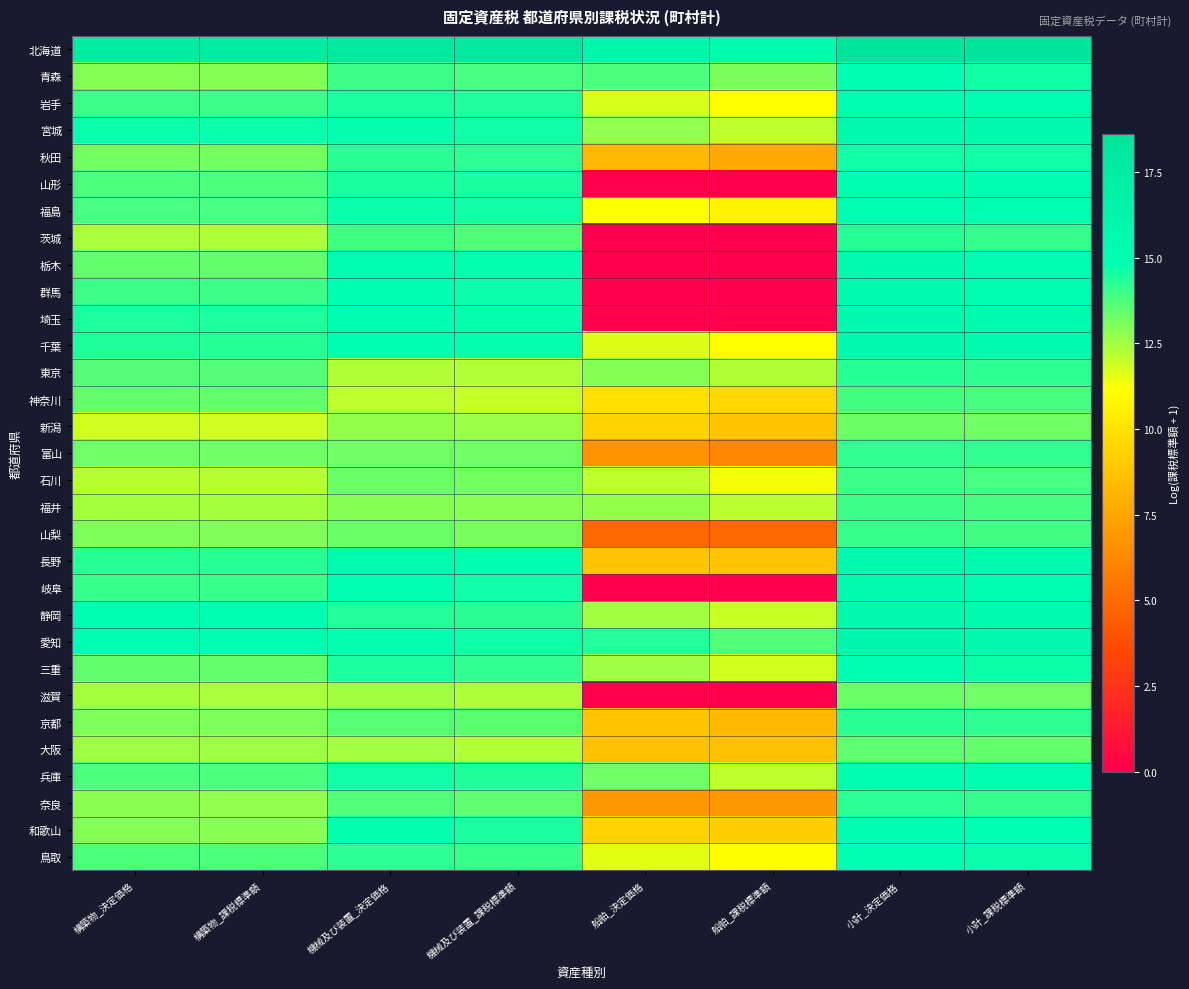

How many distinct data groups are displayed?

31